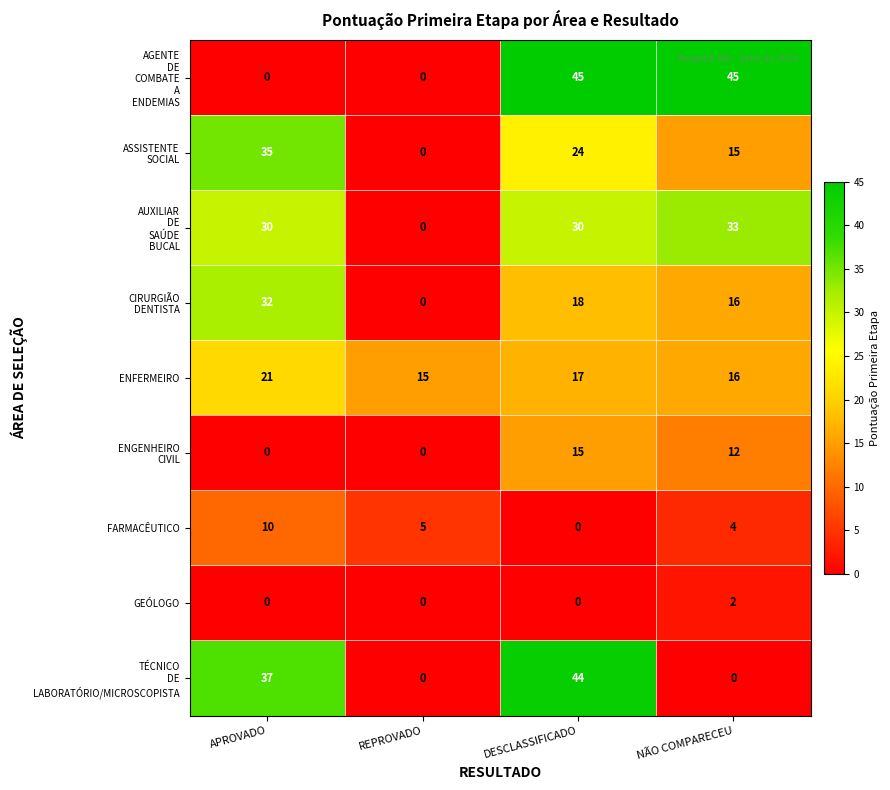

How many data points does each series have?

4